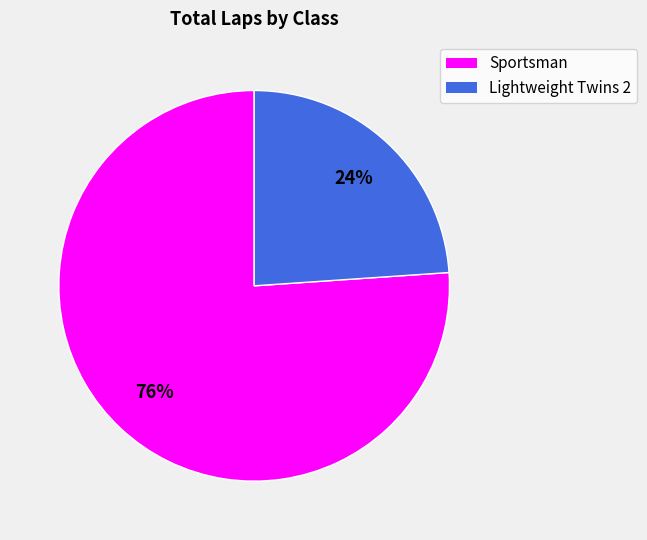

What is the largest slice in the pie chart?

Sportsman